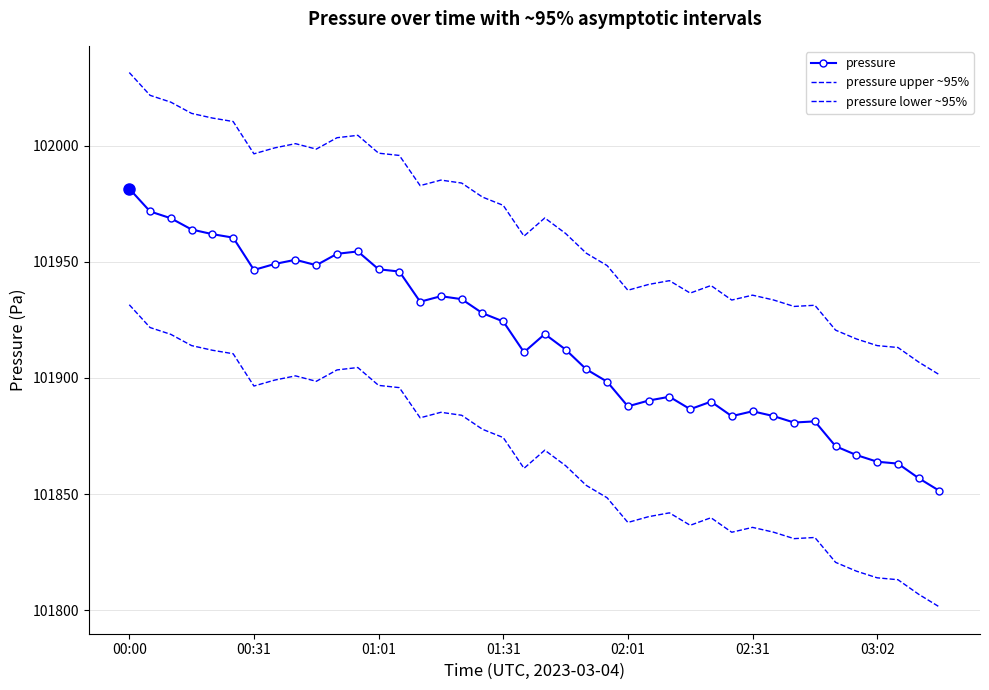

What is the difference between the maximum and second lowest values in the pressure lower ~95% series?

124.7